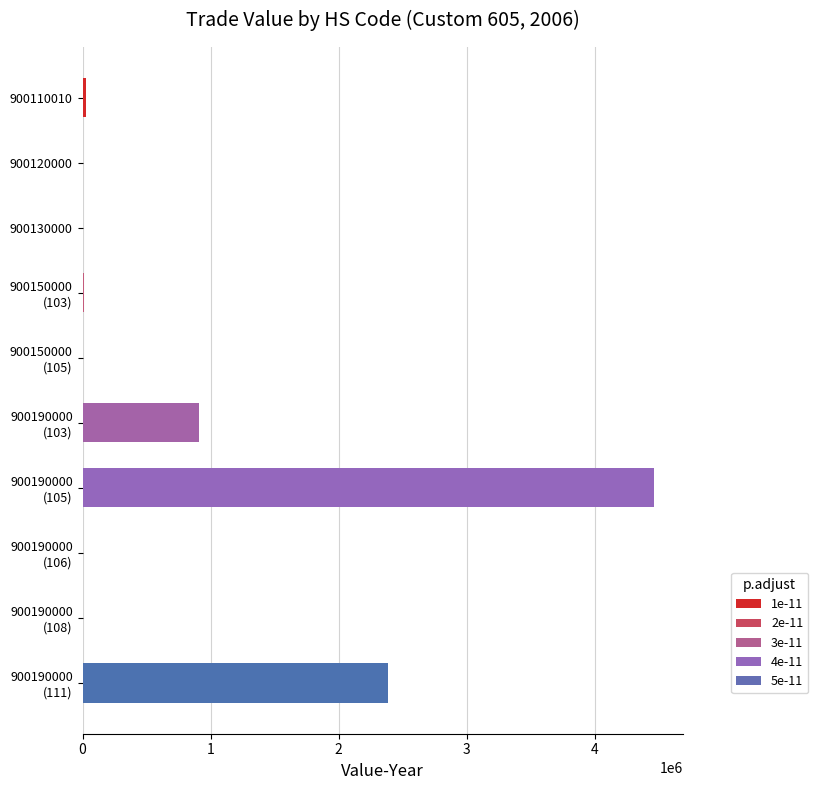

True or false: the data shows 953 at 900120000.

True